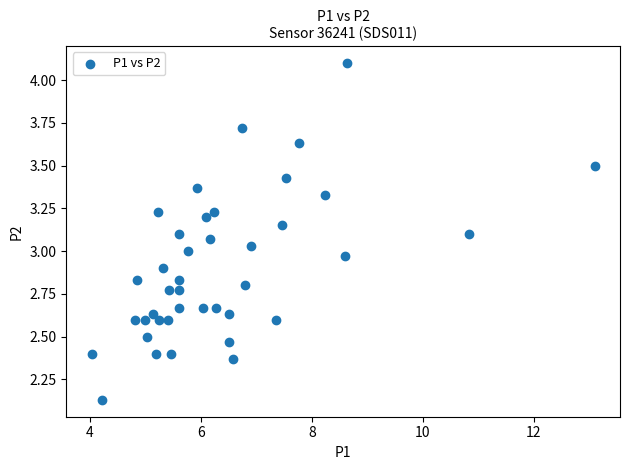

What is the range of X values (max minus min)?

9.1